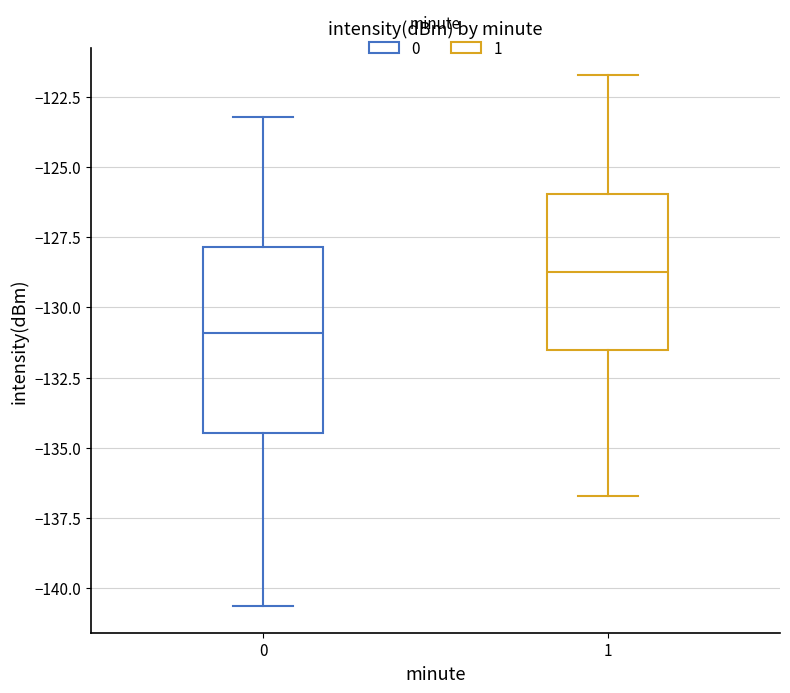

Comparing the boxes themselves (not the whiskers), which one is the tallest?

0